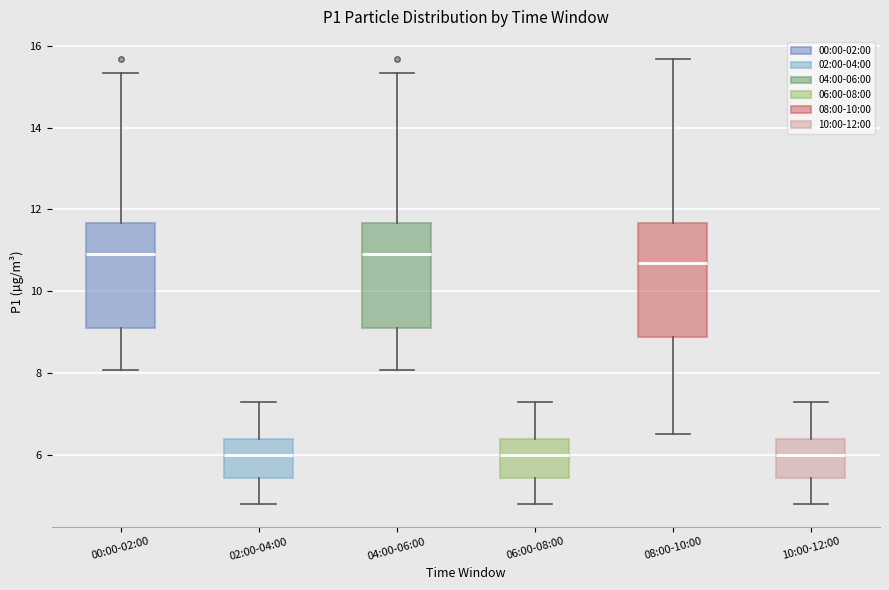

Reading left to right, read every box against the y-axis: the position of its median line, the range the box covers, and the ends of its whiskers. The values are not printed on the chart, so give them approximately, as read against the axis.

00:00-02:00: median 11.0, box 9.2 to 11.6, whiskers 8.0 to 15.4
02:00-04:00: median 6.0, box 5.4 to 6.4, whiskers 4.8 to 7.4
04:00-06:00: median 11.0, box 9.2 to 11.6, whiskers 8.0 to 15.4
06:00-08:00: median 6.0, box 5.4 to 6.4, whiskers 4.8 to 7.4
08:00-10:00: median 10.8, box 8.8 to 11.6, whiskers 6.6 to 15.6
10:00-12:00: median 6.0, box 5.4 to 6.4, whiskers 4.8 to 7.4